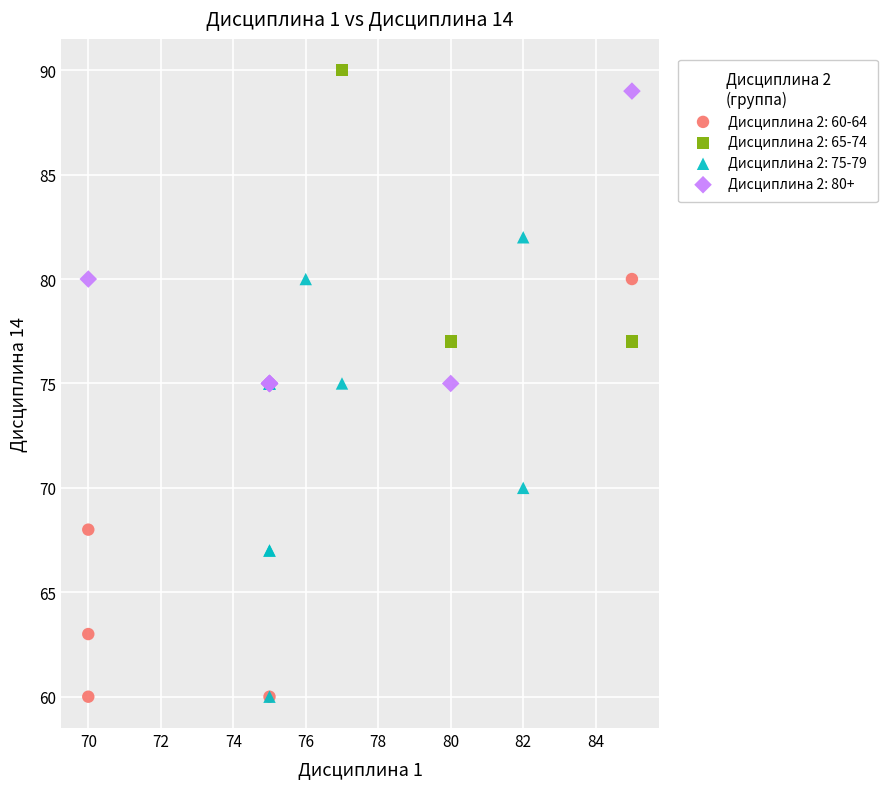

Which series contains the highest Y value?

Дисциплина 2: 65-74